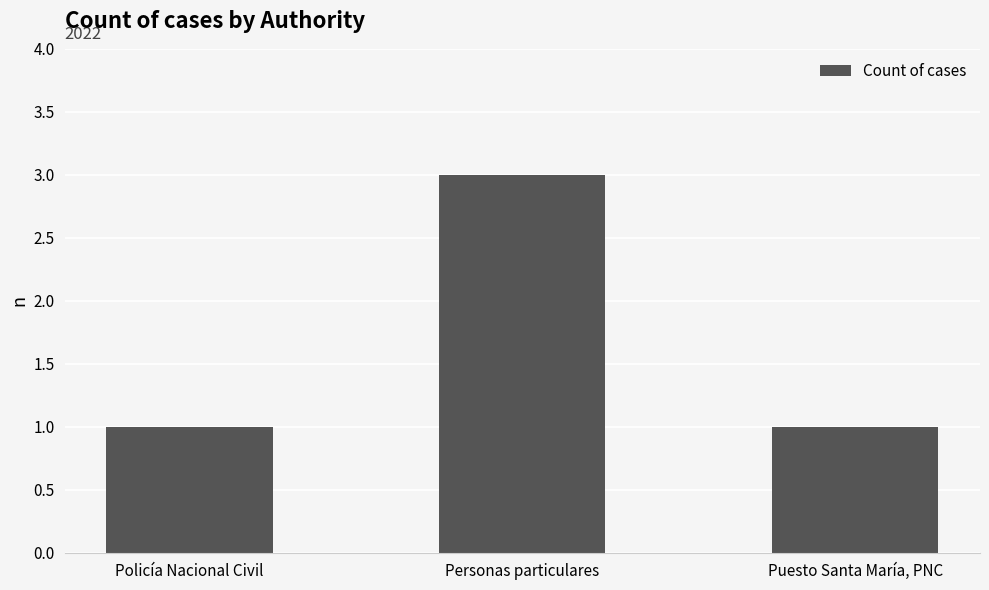

What is the sum of all values?

5